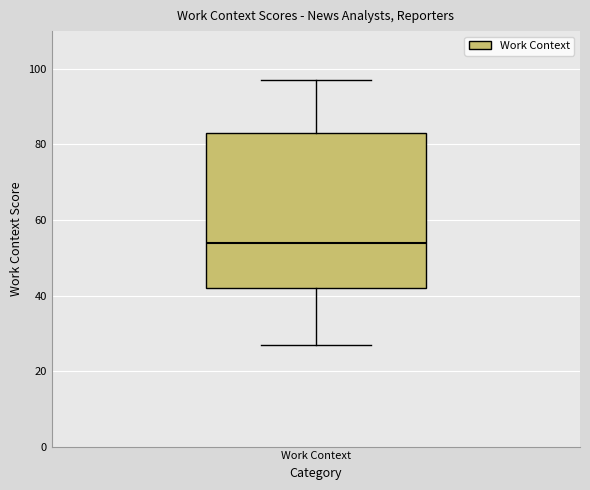

Read this box plot against the y-axis: the position of the median line, the range covered by the box, and the ends of both whiskers. The values are not printed on the chart, so give them approximately, as read against the axis.

median 54, box 42 to 84, whiskers 28 to 98